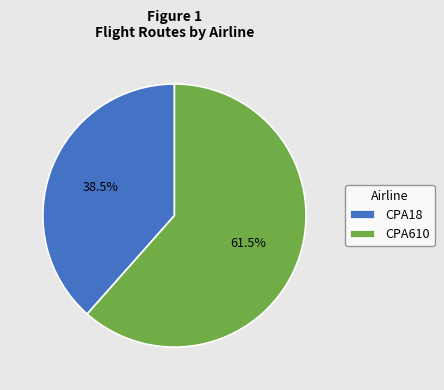

Is there a majority slice in this chart?

Yes